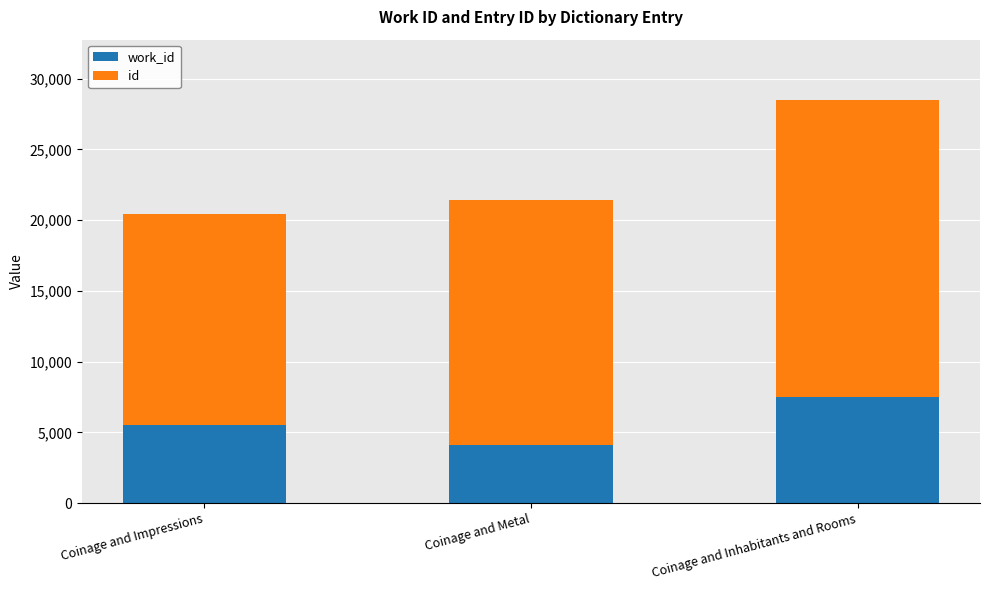

At which category is the sum across all series the highest?

Coinage and Inhabitants and Rooms